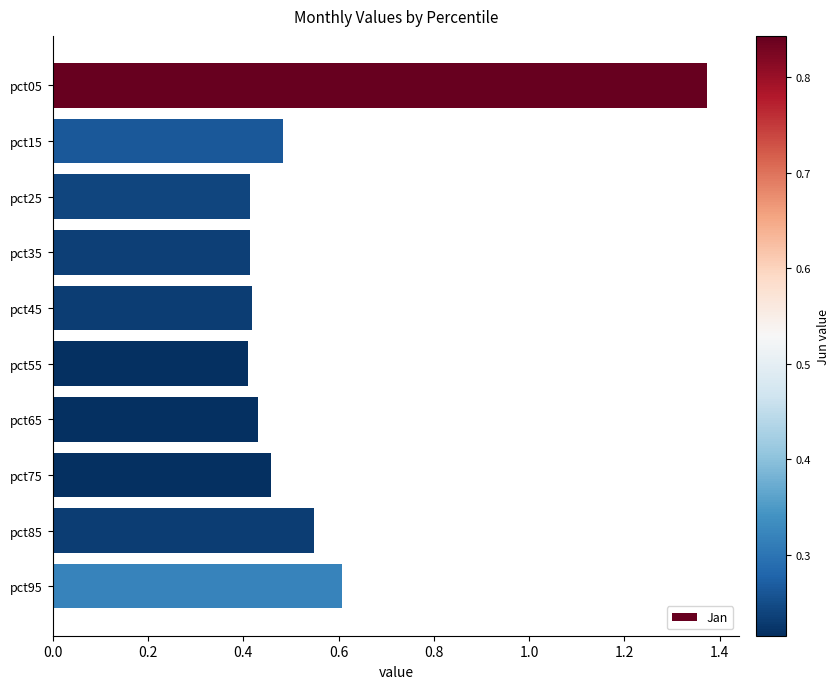

How many values are between 0 and 1?

9